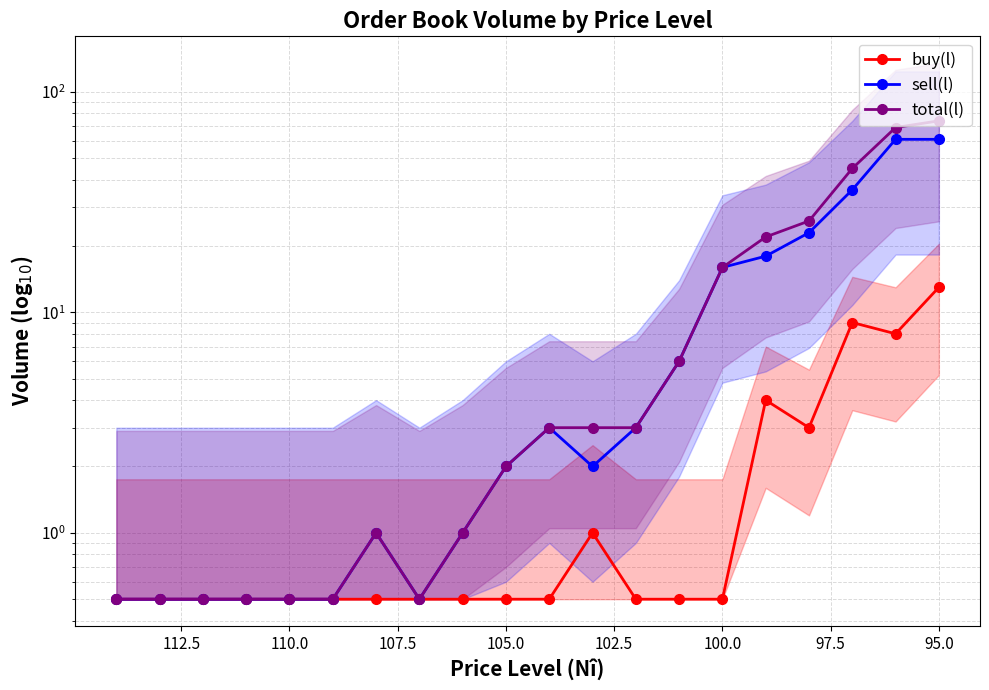

Which series has the largest total across all categories?

total(l)